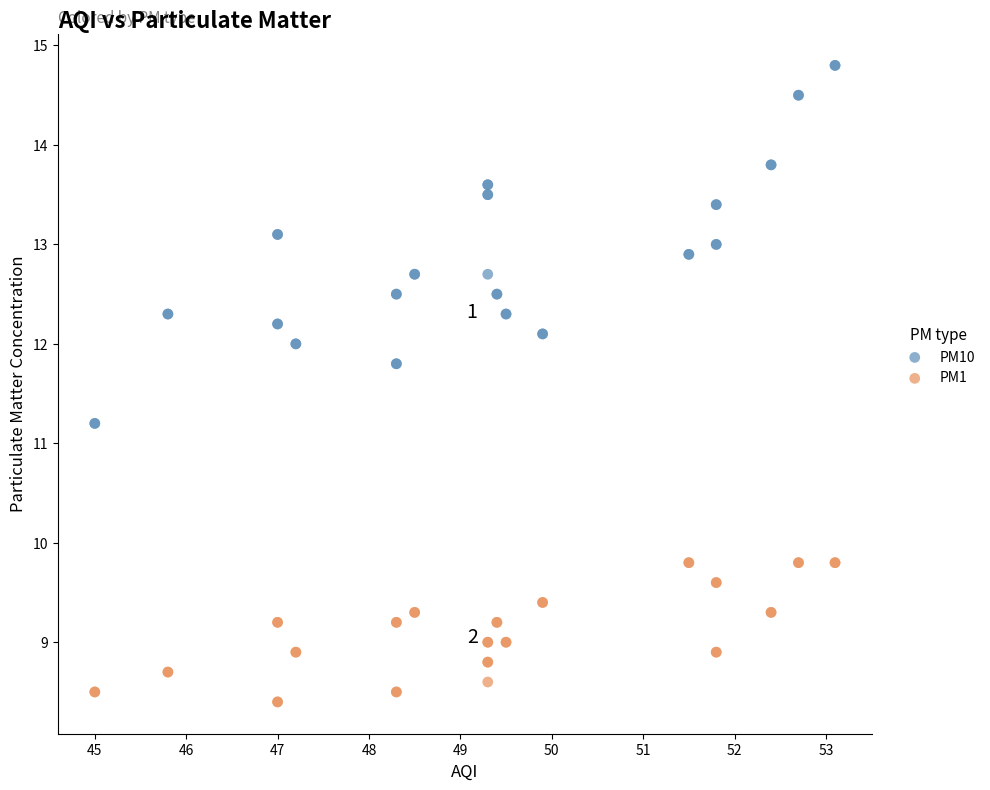

Which series contains the lowest Y value?

PM1